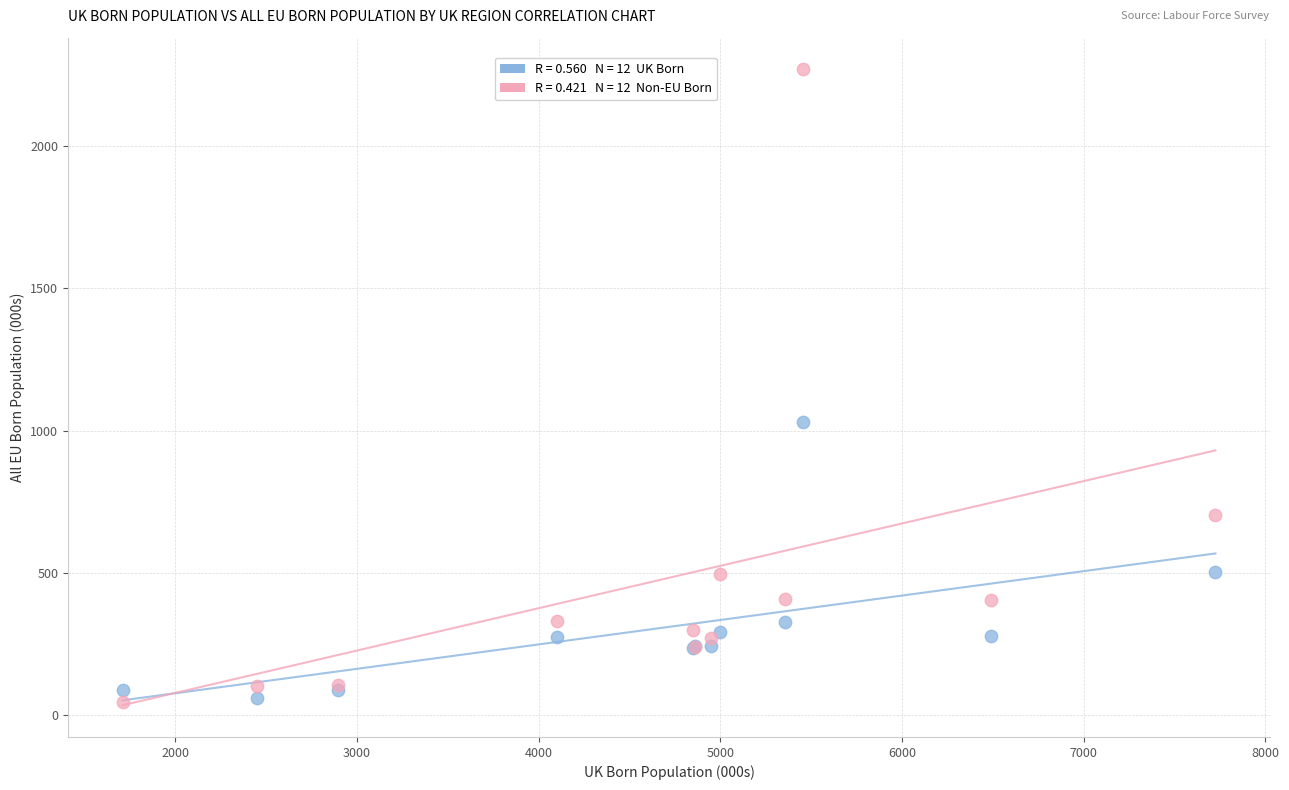

Across all series, what Y value is closest to 1158?

1028.5